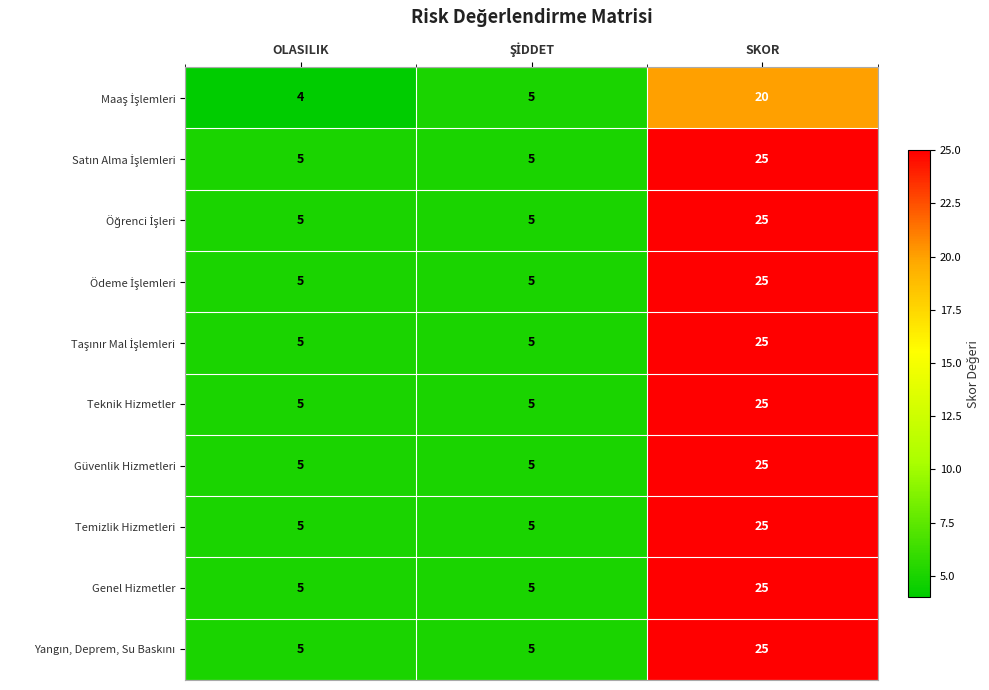

What is the difference between the Genel Hizmetler values at SKOR and OLASILIK?

20